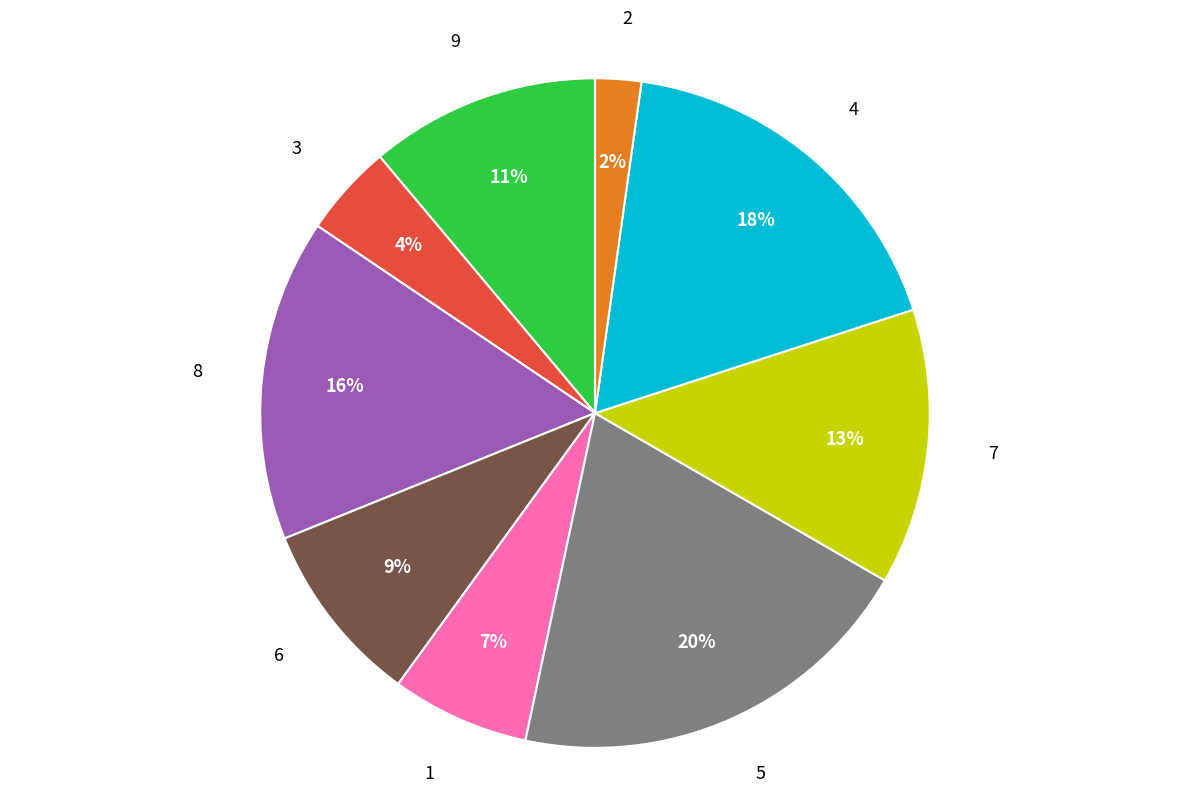

To the nearest percent, what is the average slice percentage?

11%